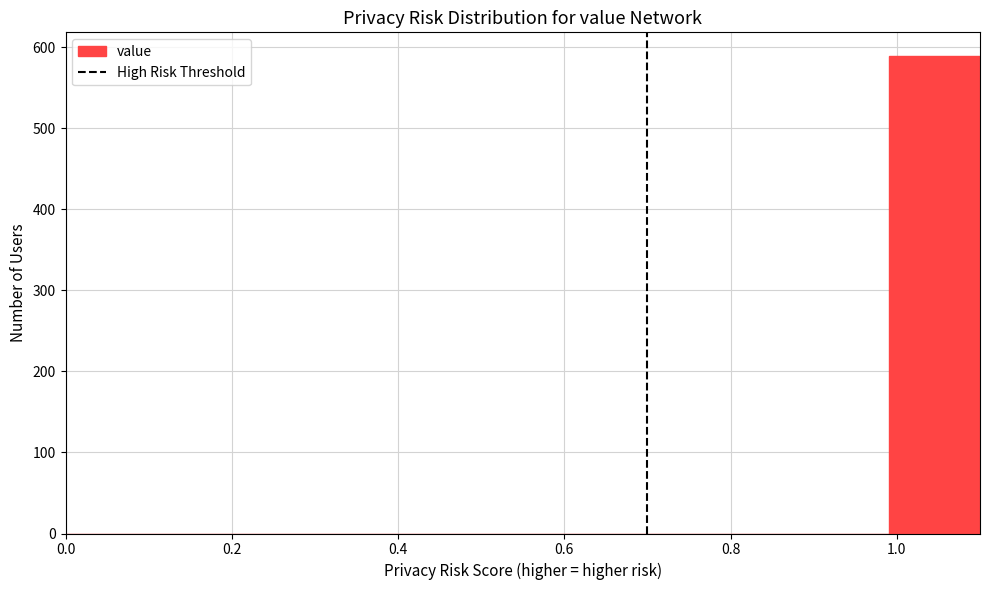

Reading left to right, transcribe this chart: for each bar, give the range it covers on the x-axis and its height. Neither the bar edges nor the heights are printed on the chart, so give them approximately, as read against the axes.

0.00 to 0.11: 0
0.11 to 0.22: 0
0.22 to 0.33: 0
0.33 to 0.44: 0
0.44 to 0.55: 0
0.55 to 0.66: 0
0.66 to 0.77: 0
0.77 to 0.88: 0
0.88 to 0.99: 0
0.99 to 1.10: 590